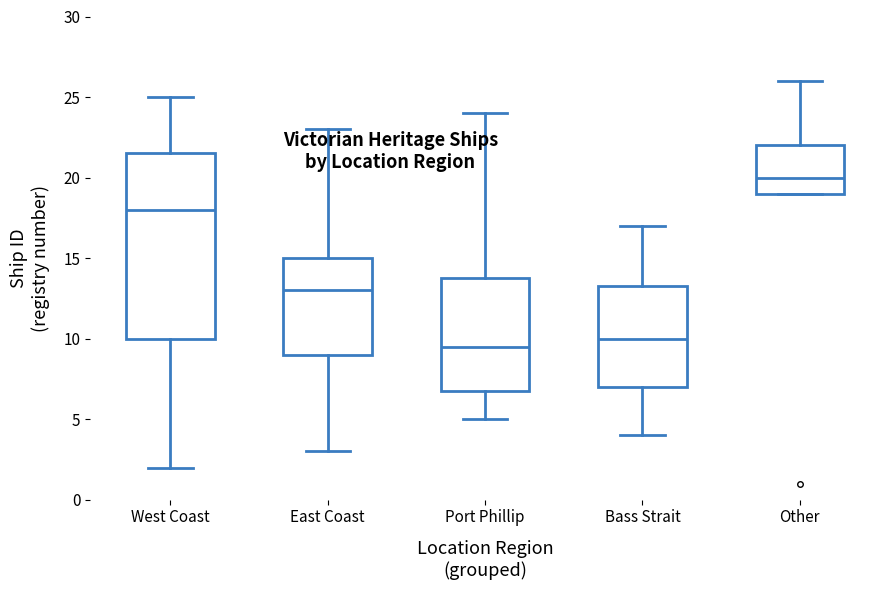

Which box's median line is the highest?

Other